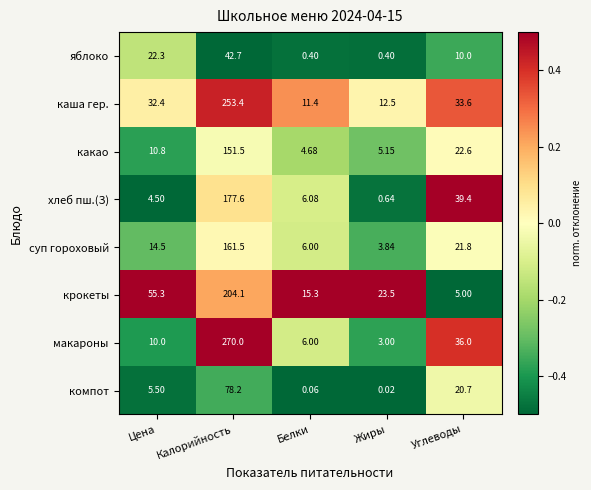

At which label is макароны closest to 136?

Углеводы